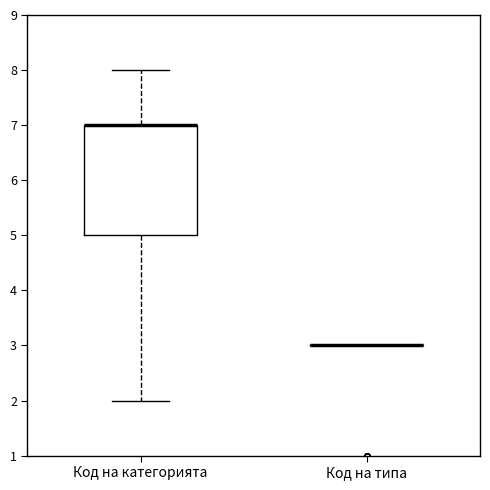

Reading left to right, read every box against the y-axis: the position of its median line, the range the box covers, and the ends of its whiskers. The values are not printed on the chart, so give them approximately, as read against the axis.

Код на категорията: median 7 (drawn on the box's upper edge), box 5 to 7, whiskers 2 to 8
Код на типа: box collapsed to a line at 3, whiskers 3 to 3